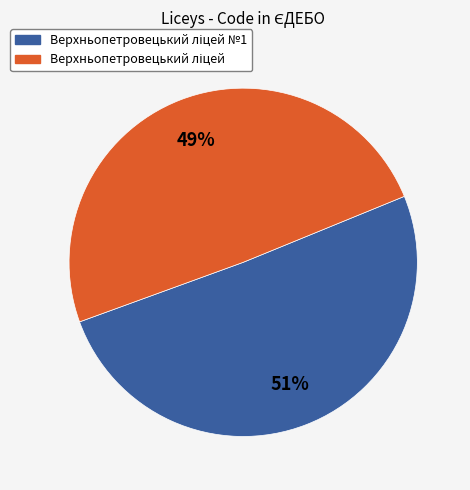

To the nearest percent, what is the average slice percentage?

50%